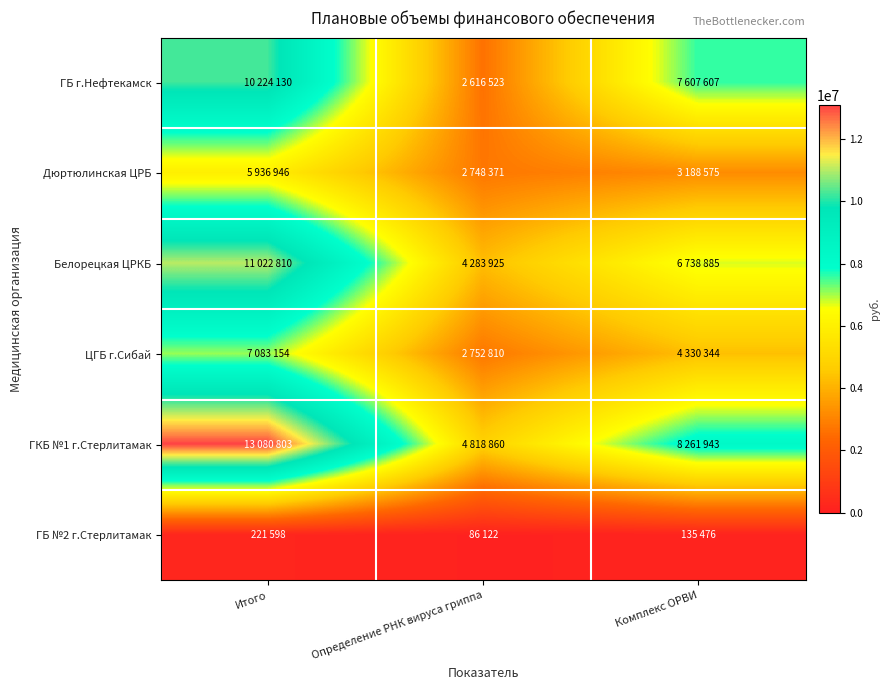

Which series has the largest total across all categories?

ГКБ №1 г.Стерлитамак